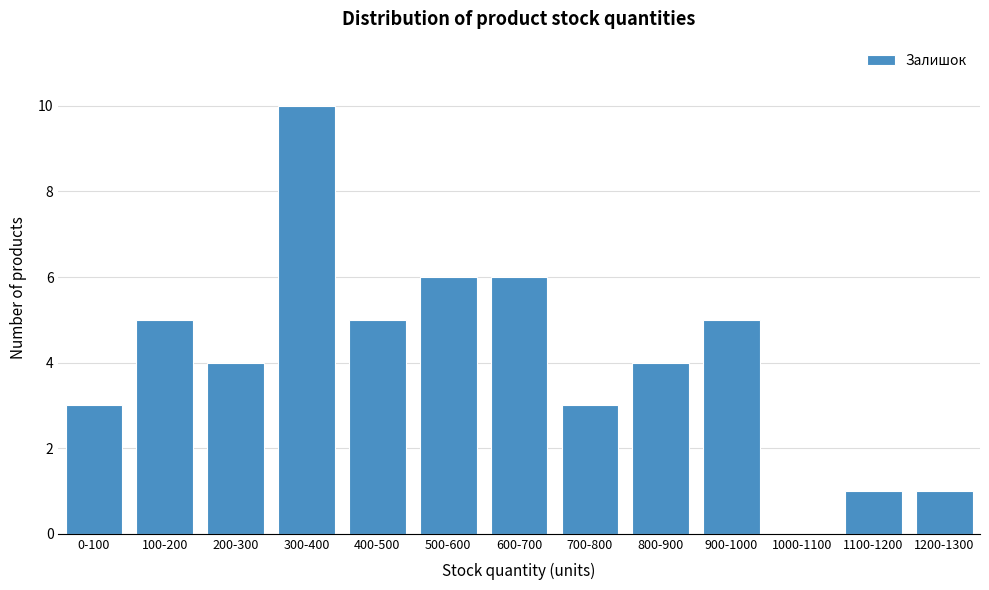

Reading right to left, what are all the values shown in this chart?

1200-1300=1	1100-1200=1	1000-1100=0	900-1000=5	800-900=4	700-800=3	600-700=6	500-600=6	400-500=5	300-400=10	200-300=4	100-200=5	0-100=3